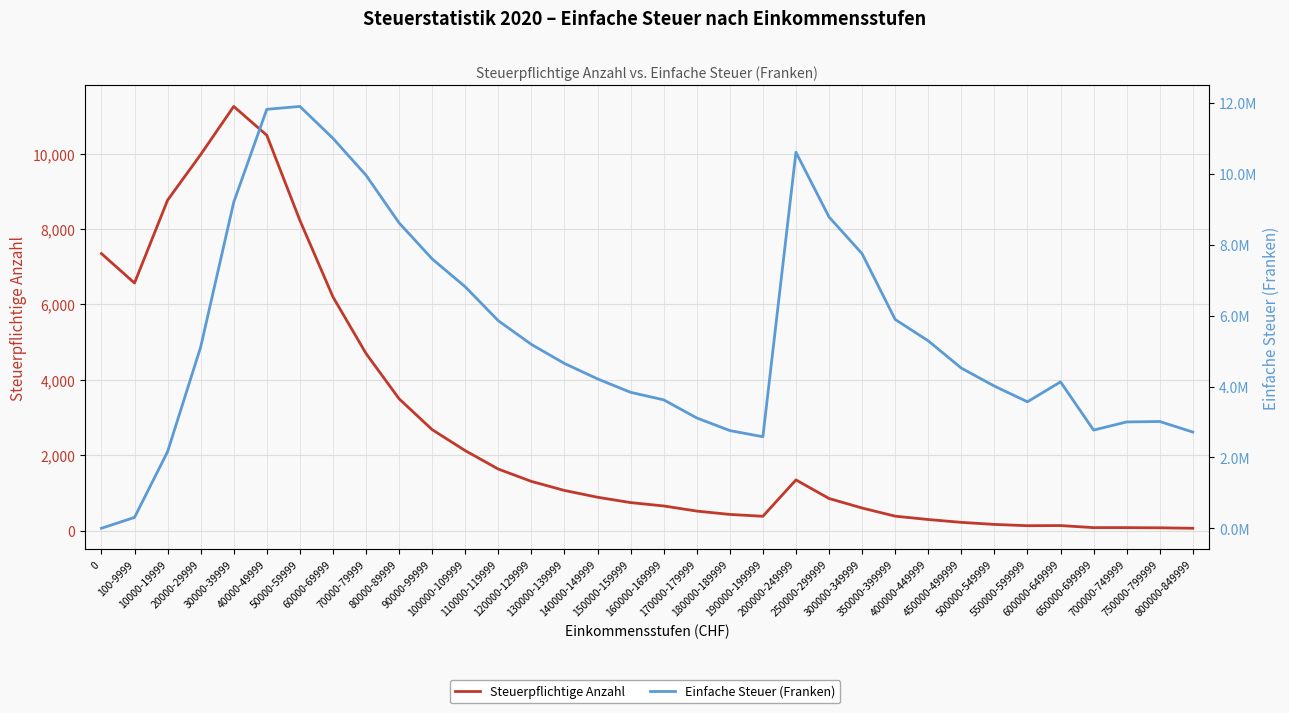

How many times do Einfache Steuer (Franken) and Steuerpflichtige Anzahl cross each other?

1